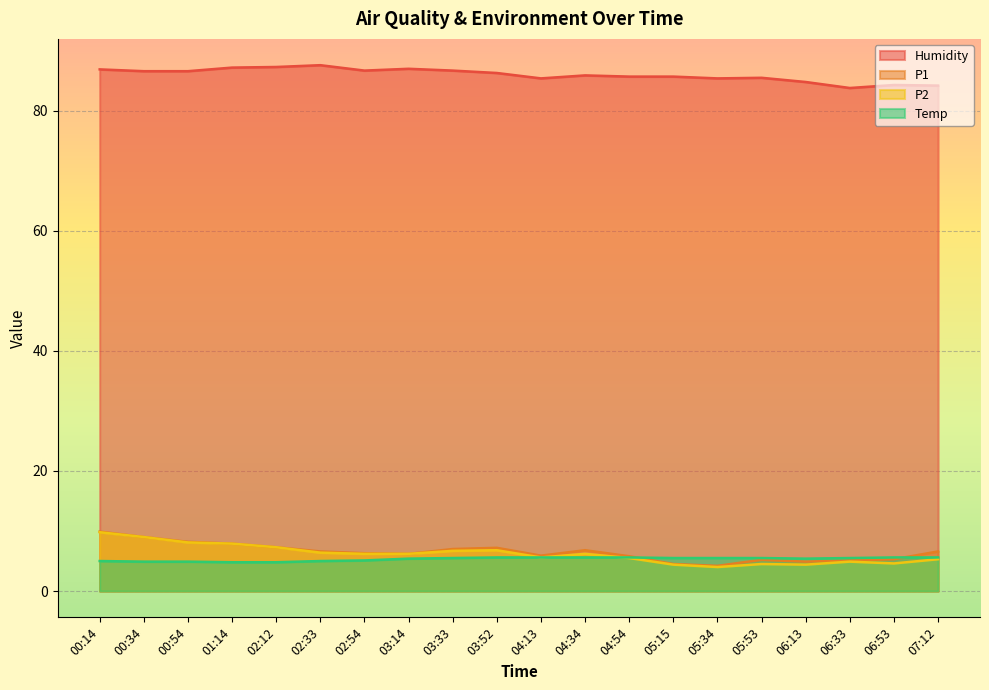

In P2, how many points are higher than both neighbors (excluding endpoints)?

4